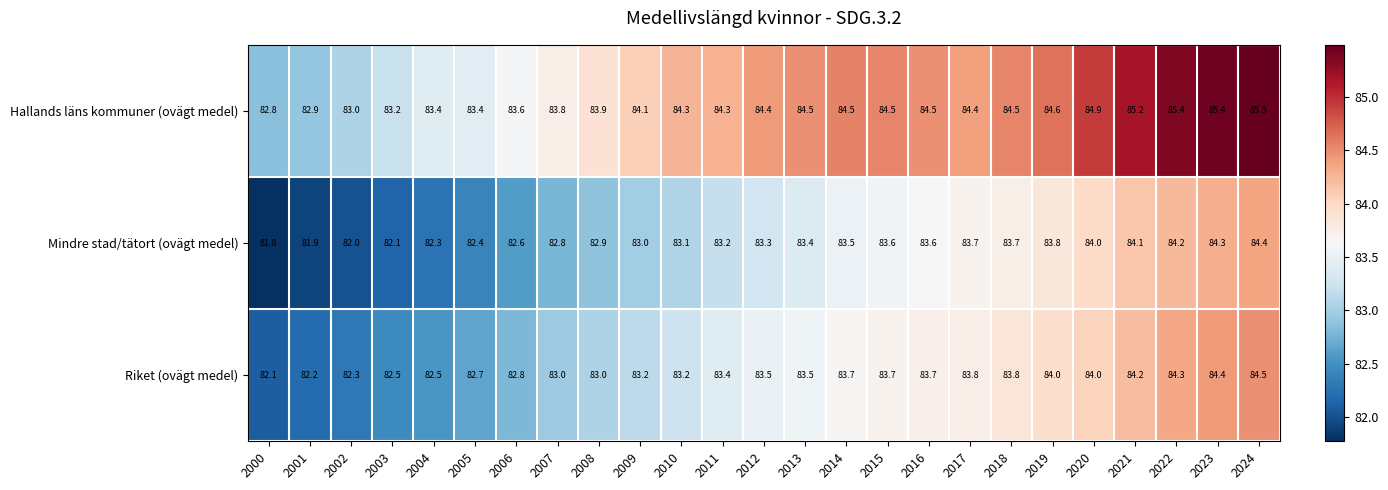

Which series has the widest spread of values?

Hallands läns kommuner (ovägt medel)